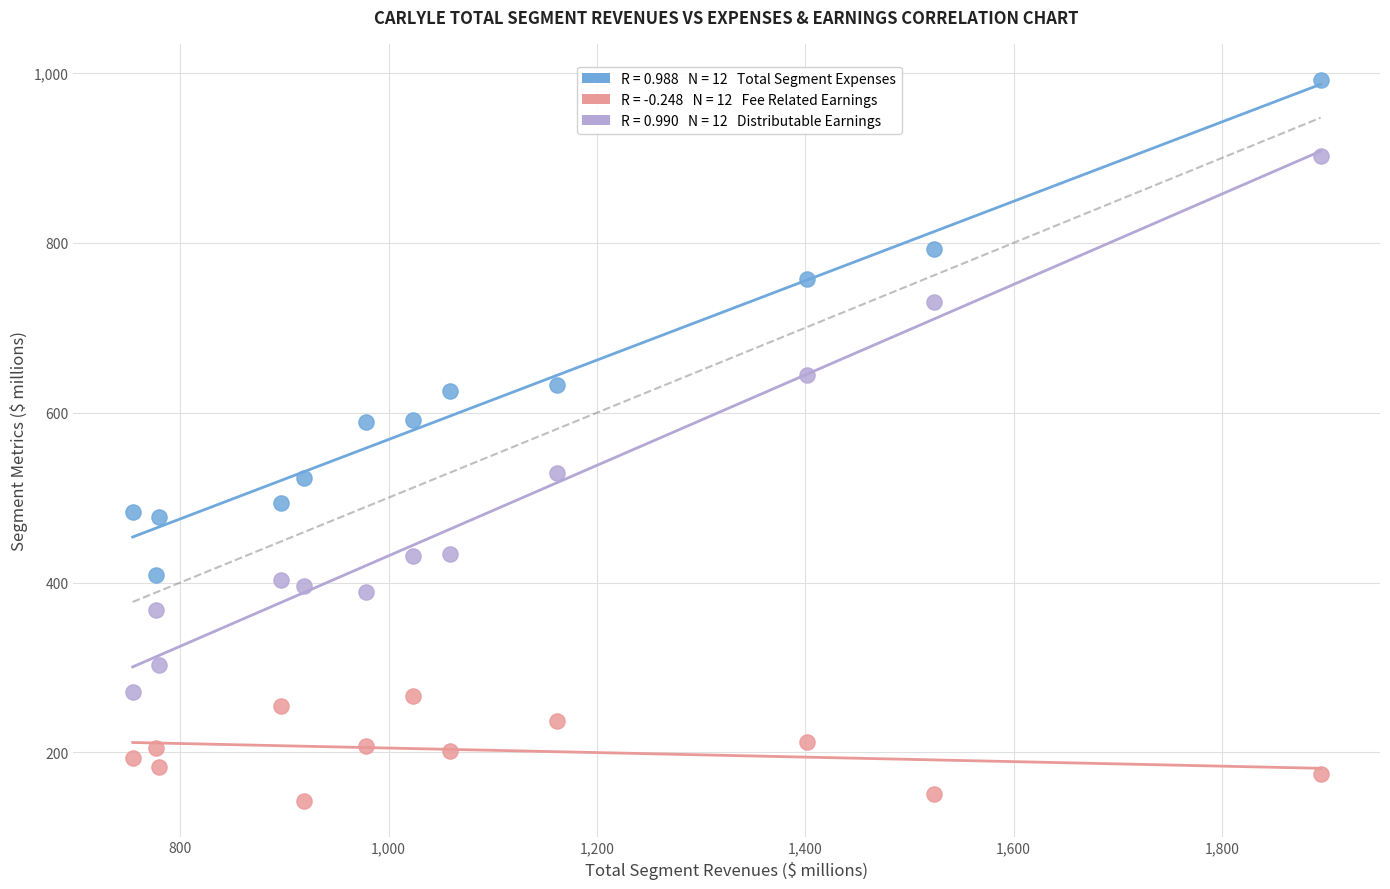

Across all data points, what is the range of Y values (max minus min)?

848.8